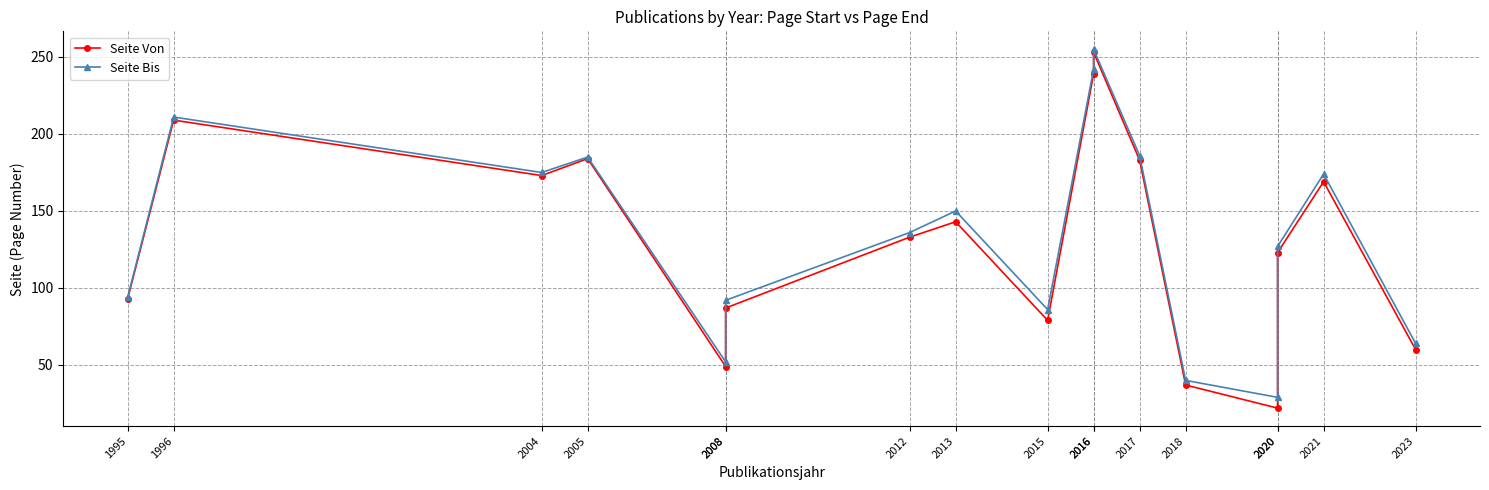

How many values in the Seite Bis series exceed 136?

8